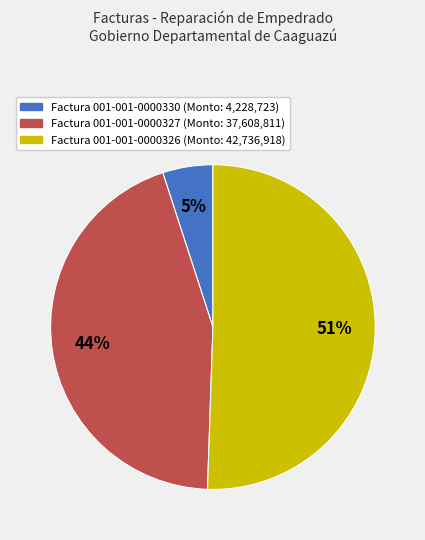

Is it true that Factura 001-001-0000327 (Monto: 37,608,811) is 38% of the pie?

False